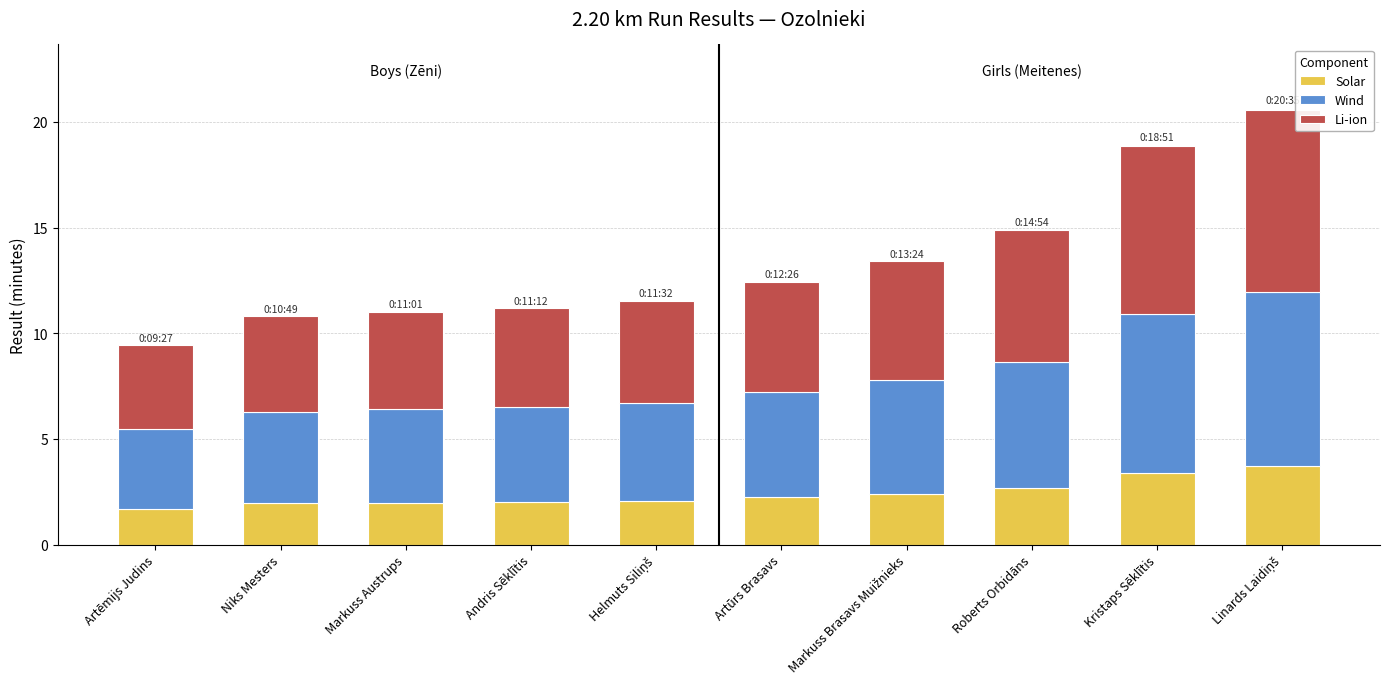

What is the average value of the Solar series?

2.4